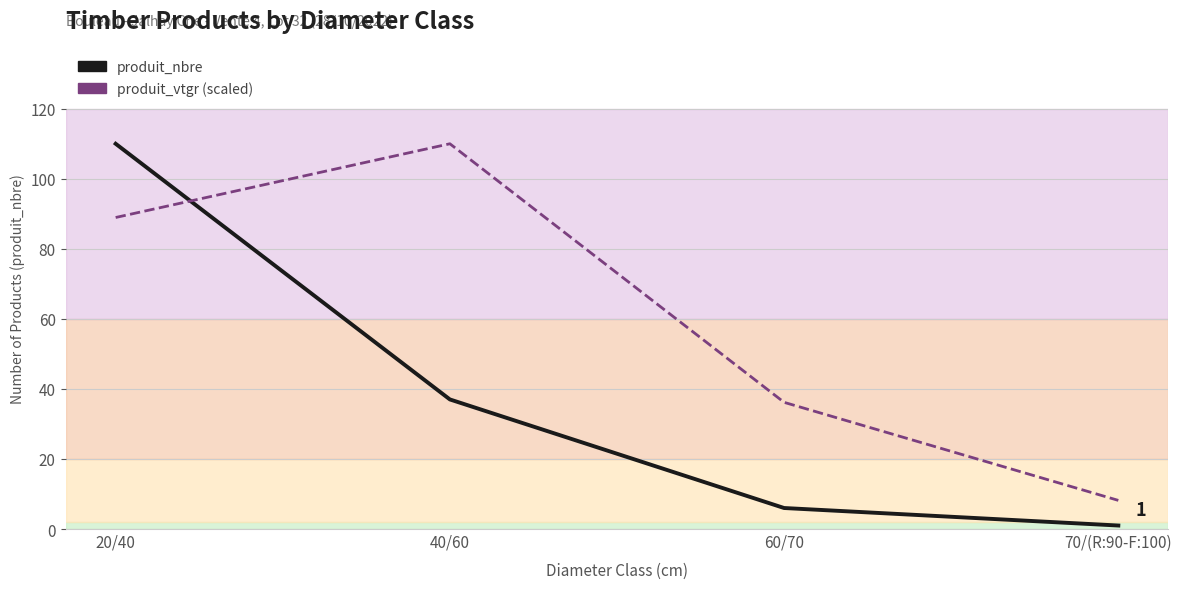

Where is produit_vtgr (scaled) nearest to the value 59?

60/70